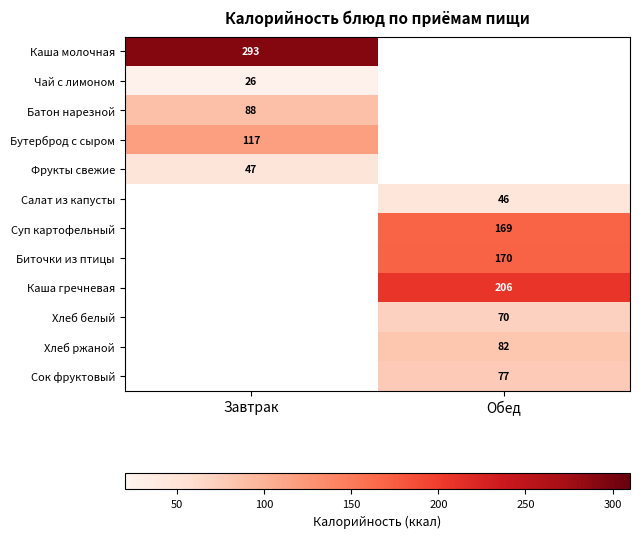

The value of Биточки из птицы at Обед is 170. True or false?

True